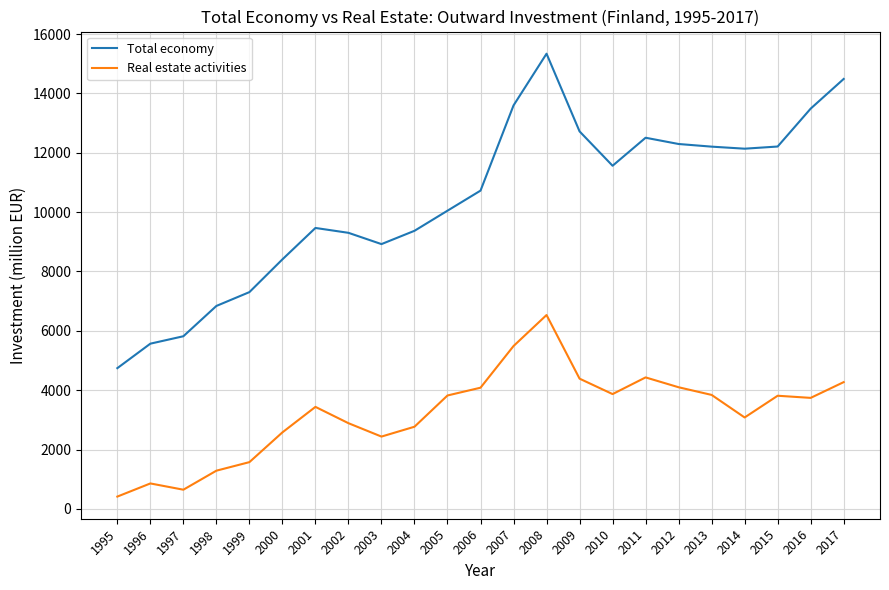

Is the value of Real estate activities at 2013 greater than the value of Total economy at 2016?

No